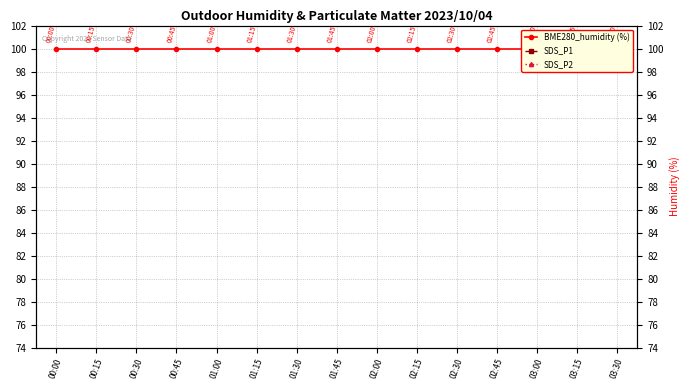

Where is the first local maximum for SDS_P2?

00:45